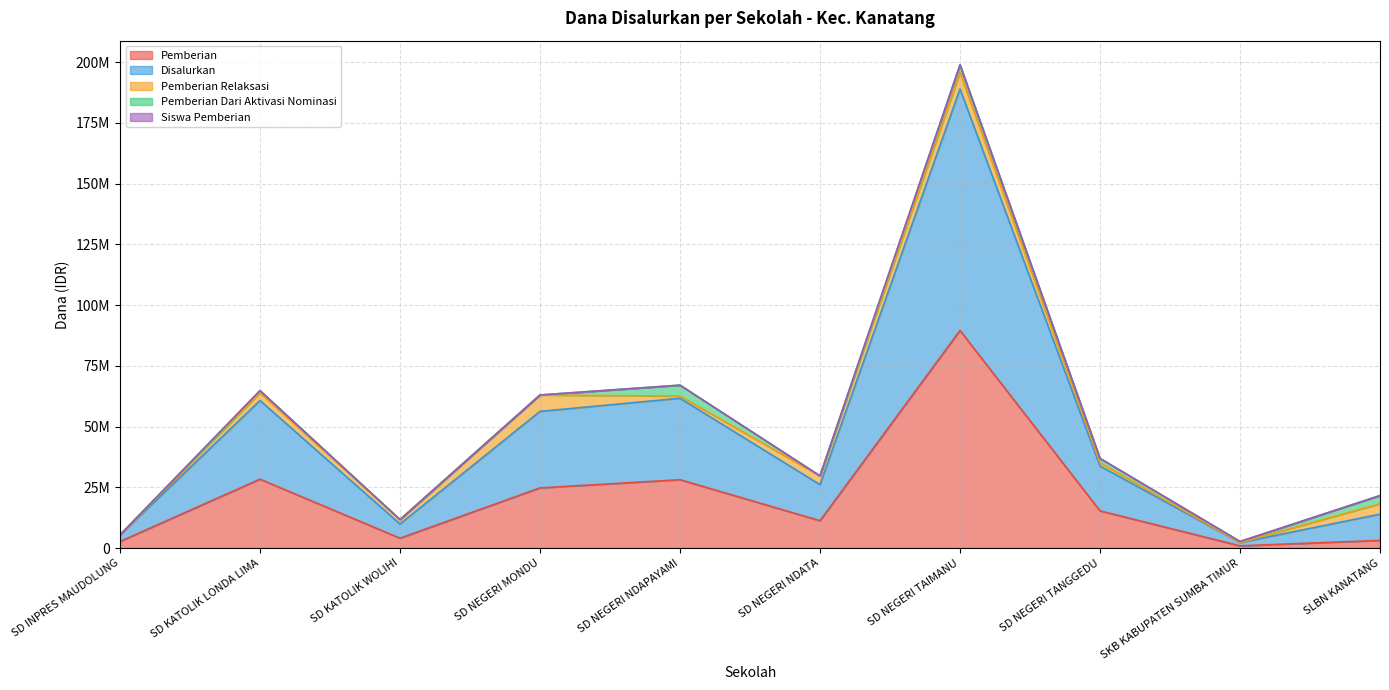

What is the minimum value for Disalurkan?

2700000